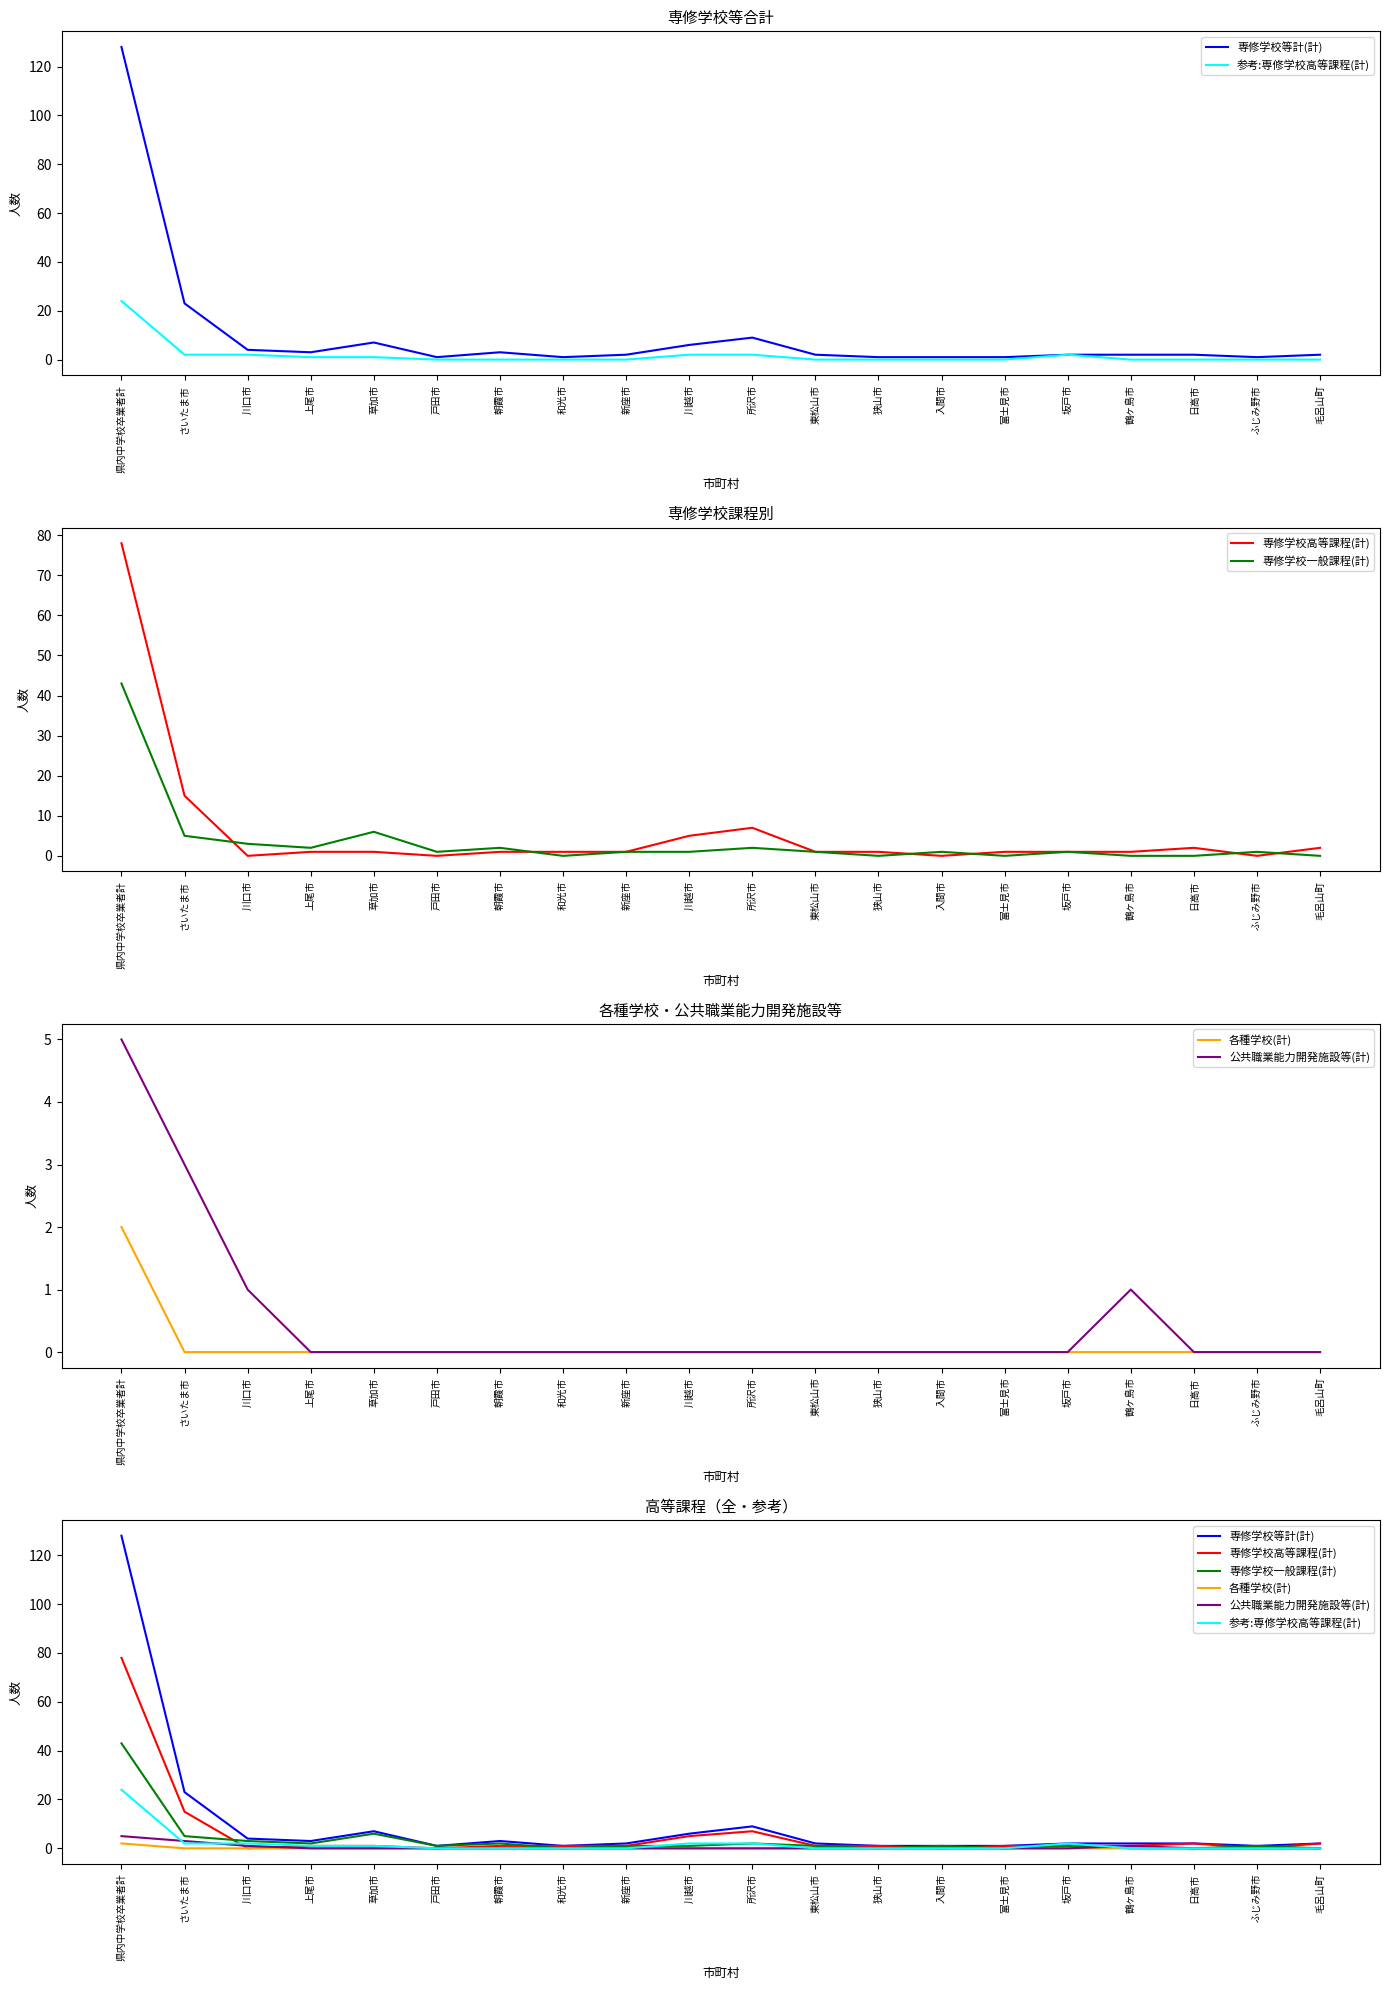

What is the sum of the 参考:専修学校高等課程(計) values at 坂戸市 and 新座市?

2